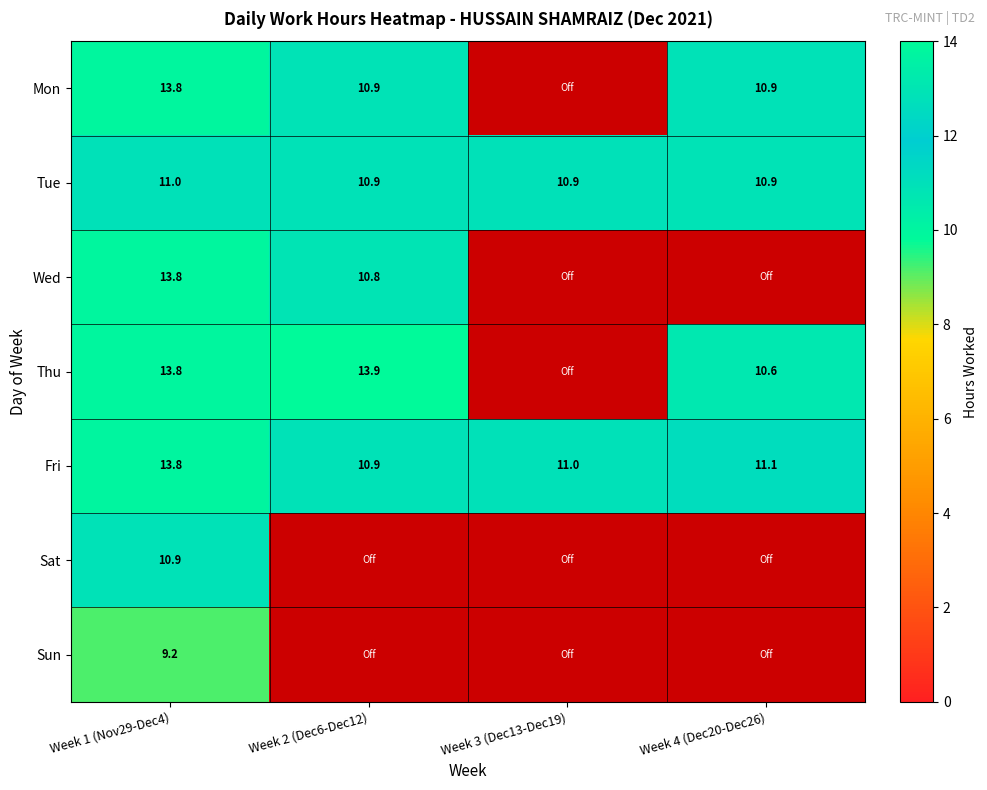

What is the maximum value for Fri?

13.8